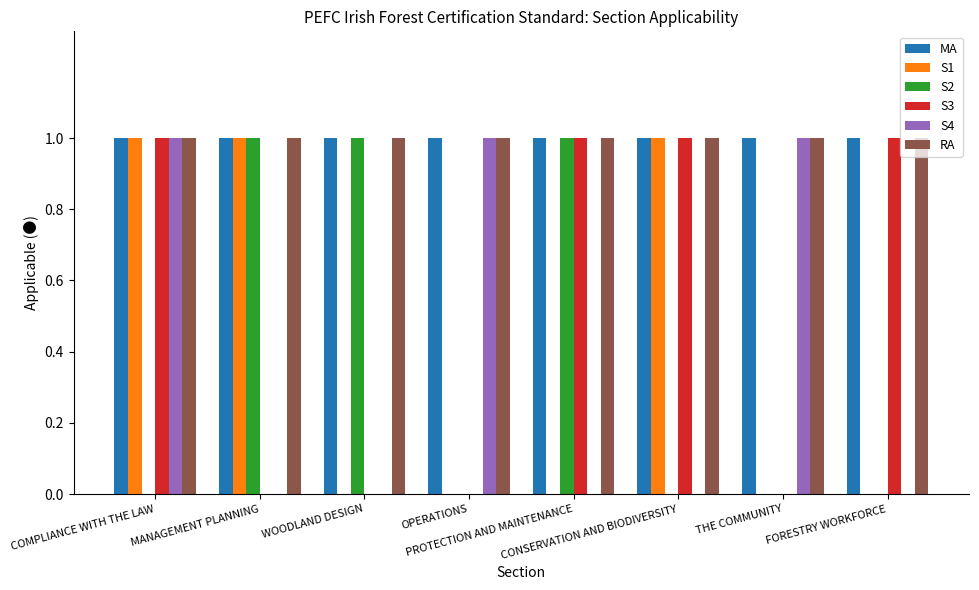

What is the sum of all S3 values?

4